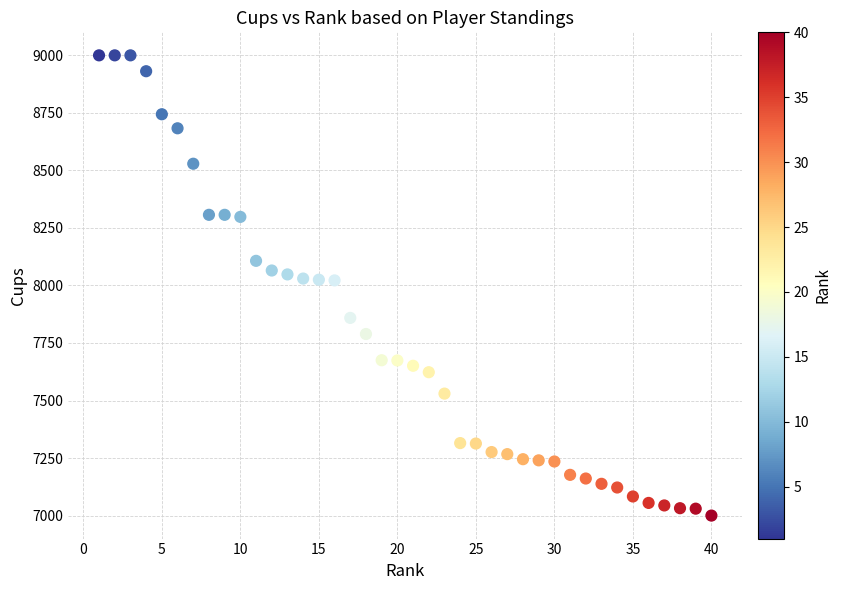

What is the range of Y values (max minus min)?

2000